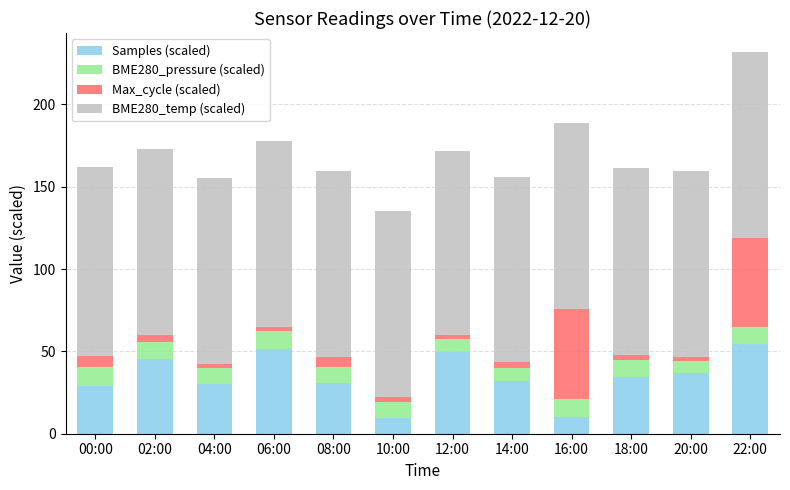

What is the maximum value for Samples (scaled)?

54.7